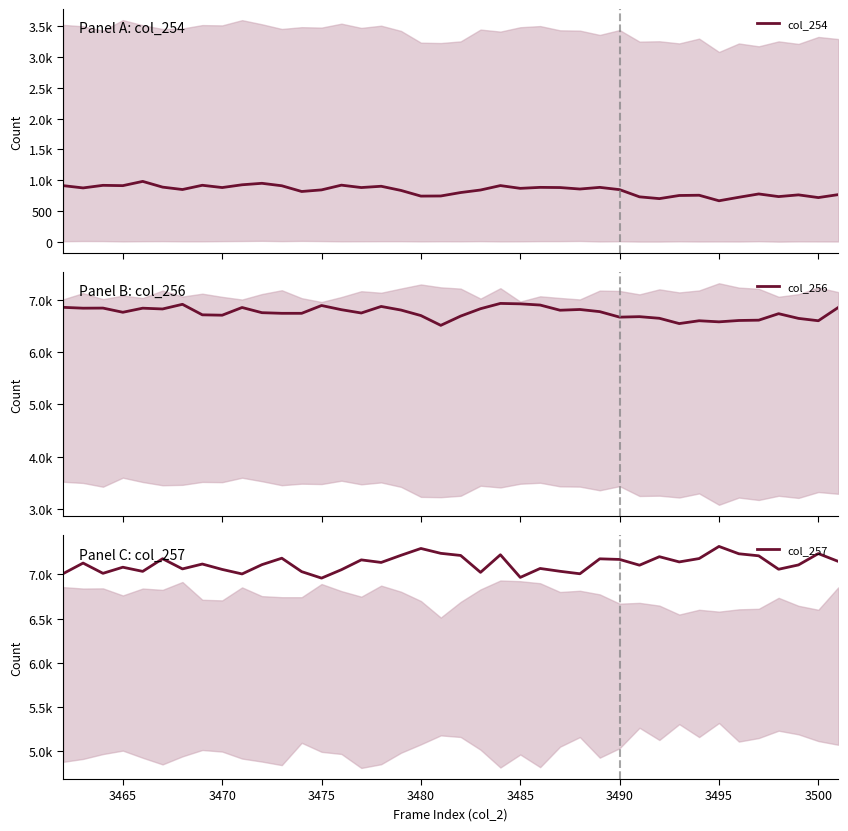

What is the difference between the maximum and minimum values in the col_256 series?

419